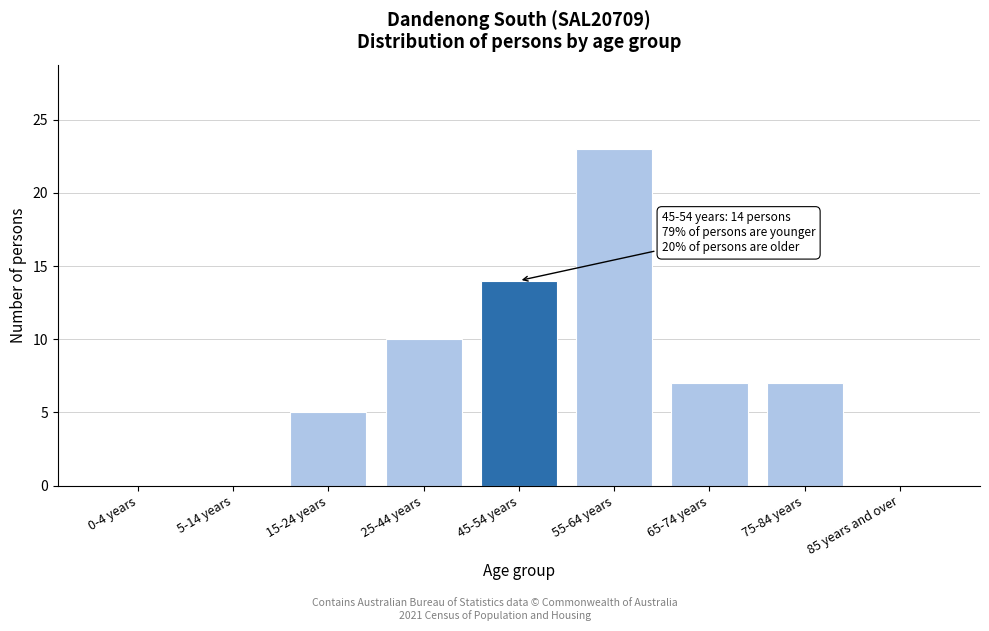

Reading left to right, what are all the values shown in this chart?

0-4 years=0	5-14 years=0	15-24 years=5	25-44 years=10	45-54 years=14	55-64 years=23	65-74 years=7	75-84 years=7	85 years and over=0